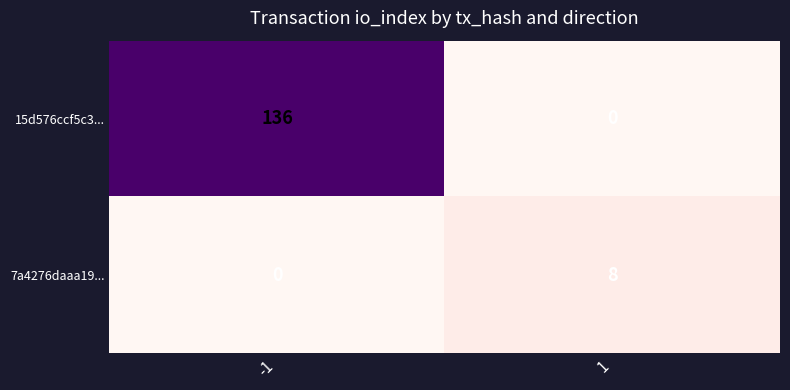

The 15d576ccf5c3... series shows 136 at -1. True or false?

True